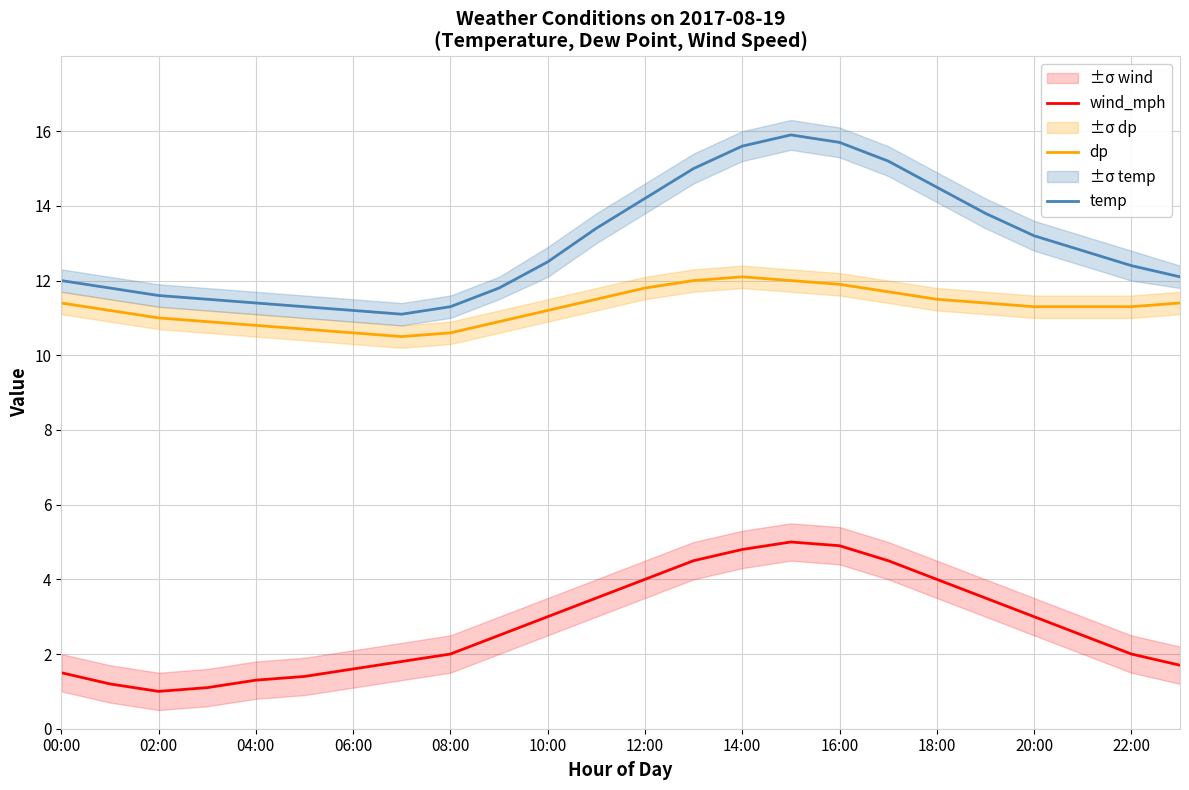

What is the highest value of the dp series?

12.1